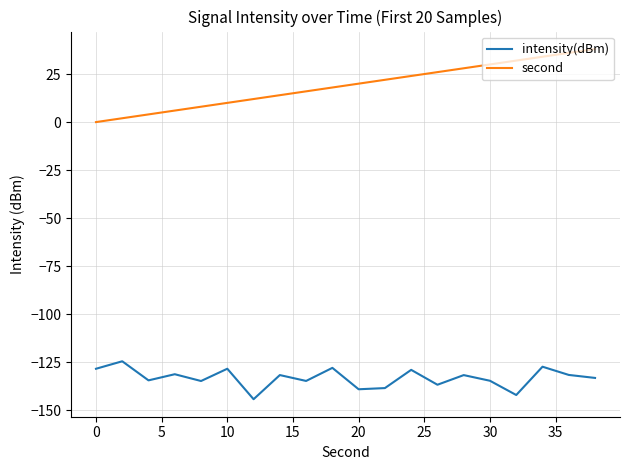

Which series has the widest spread of values?

second